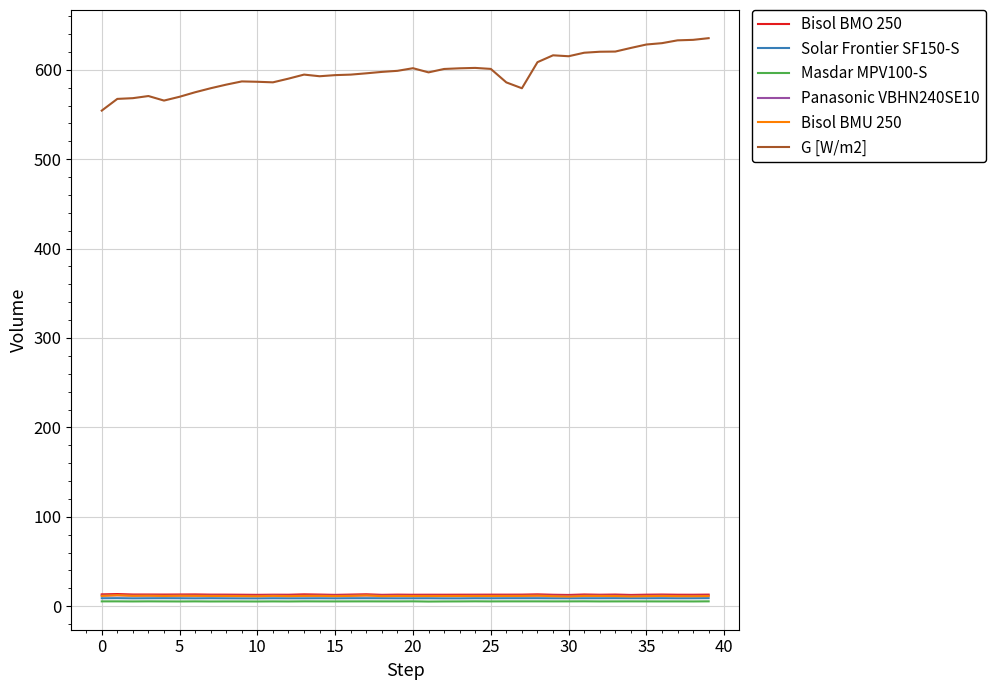

Which series has the widest spread of values?

G [W/m2]